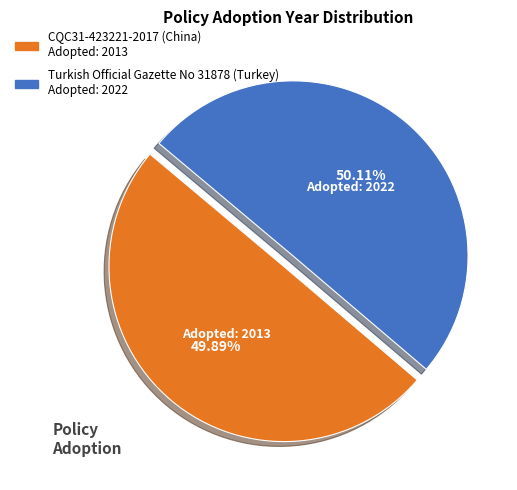

Approximately how many times larger is the value at Turkish Official Gazette No 31878 (Turkey) compared to CQC31-423221-2017 (China)?

1.0